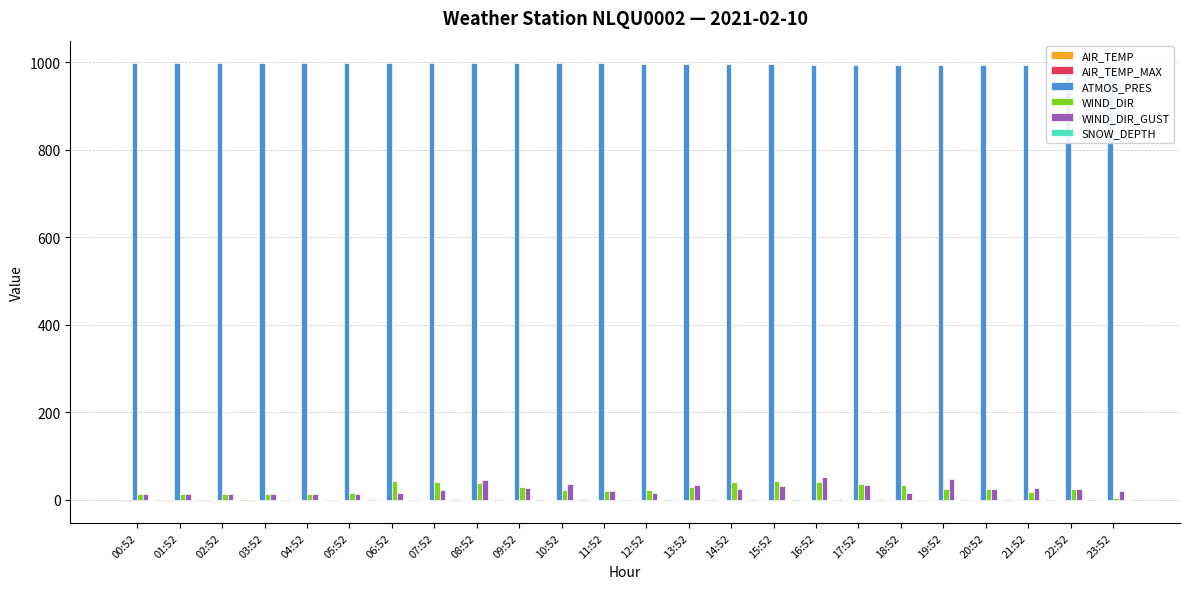

True or false: WIND_DIR_GUST has a value of 48.0 at 19:52.

True